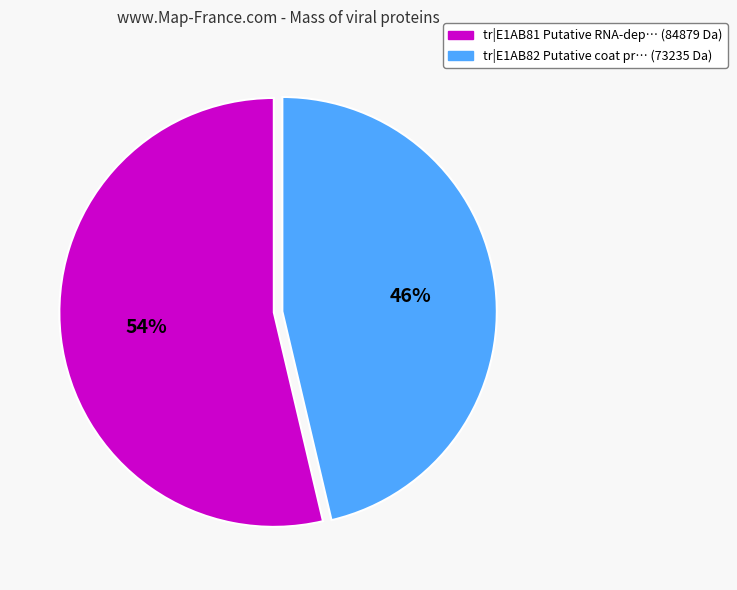

Is there any slice that represents more than half of the pie?

Yes